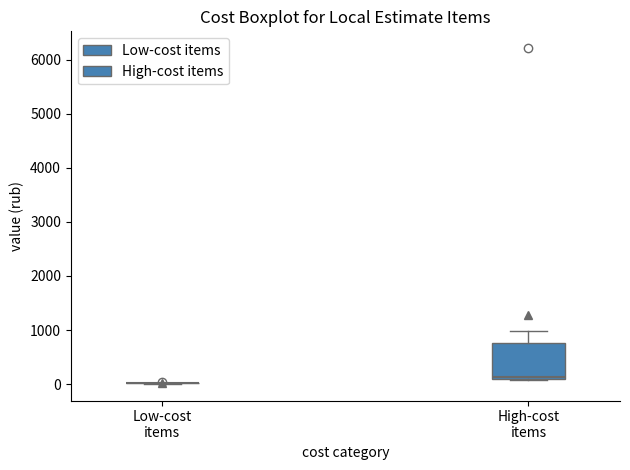

Reading left to right, read every box against the y-axis: the position of its median line, the range the box covers, and the ends of its whiskers. The values are not printed on the chart, so give them approximately, as read against the axis.

Low-cost items: box collapsed to a line at 0, whiskers 0 to 0
High-cost items: median 100 (just above the box's lower edge), box 100 to 800, whiskers 100 to 1000